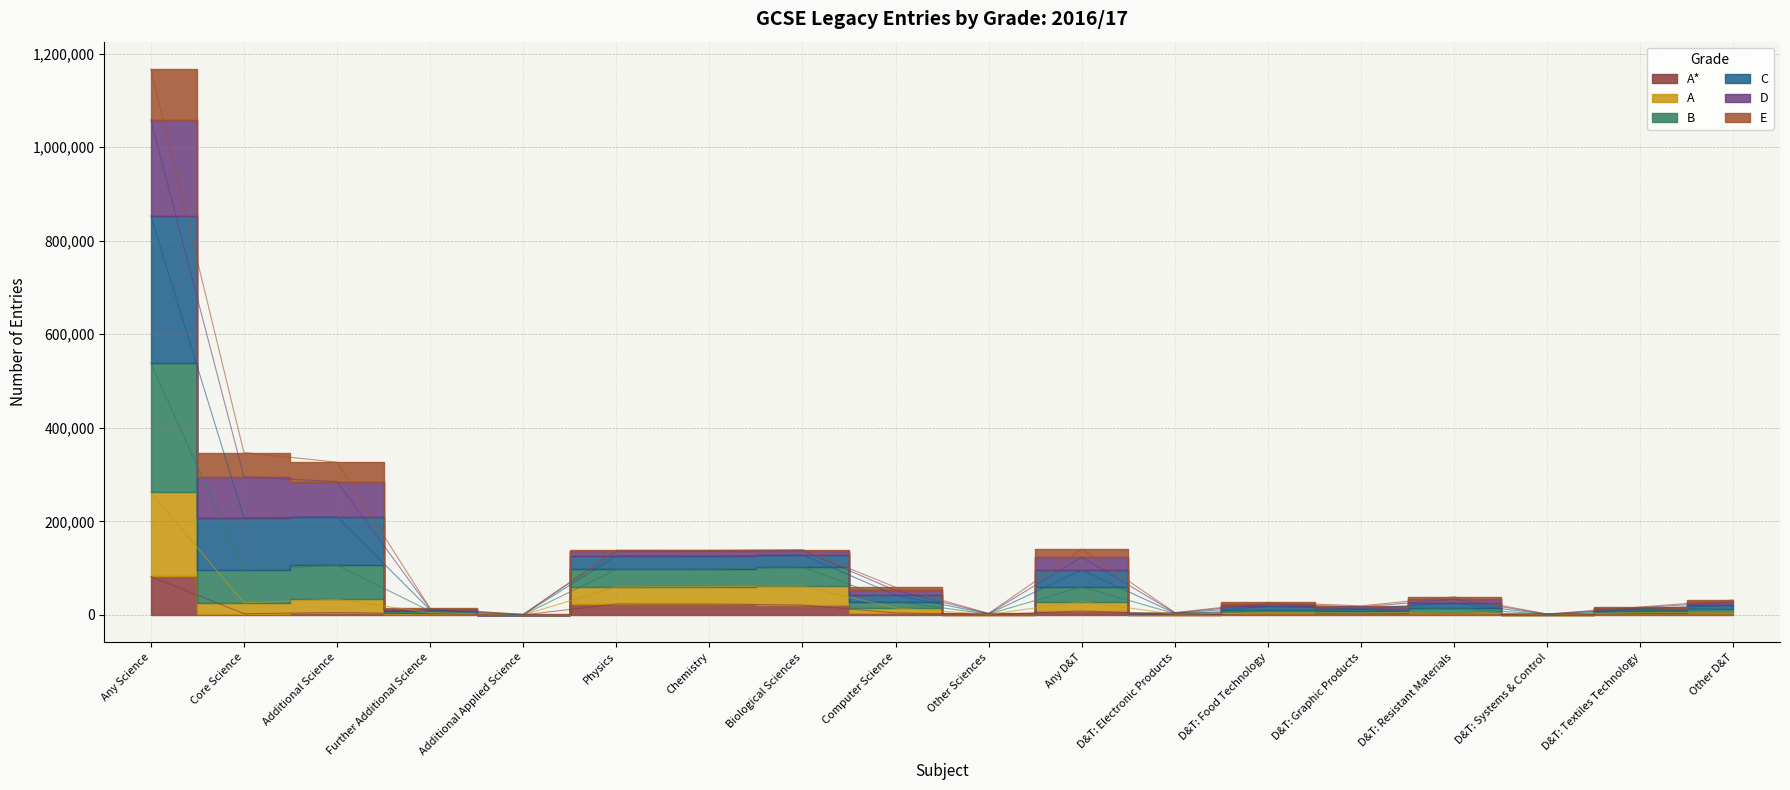

The A series shows 4958 at Further Additional Science. True or false?

True